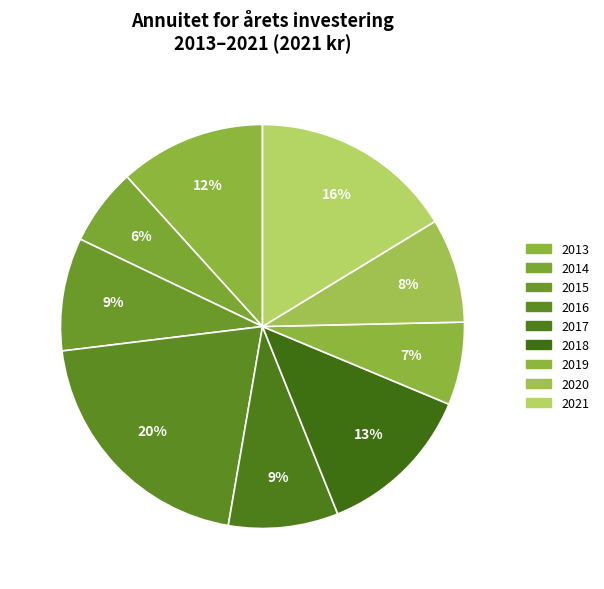

What is the smallest slice in the pie chart?

2014